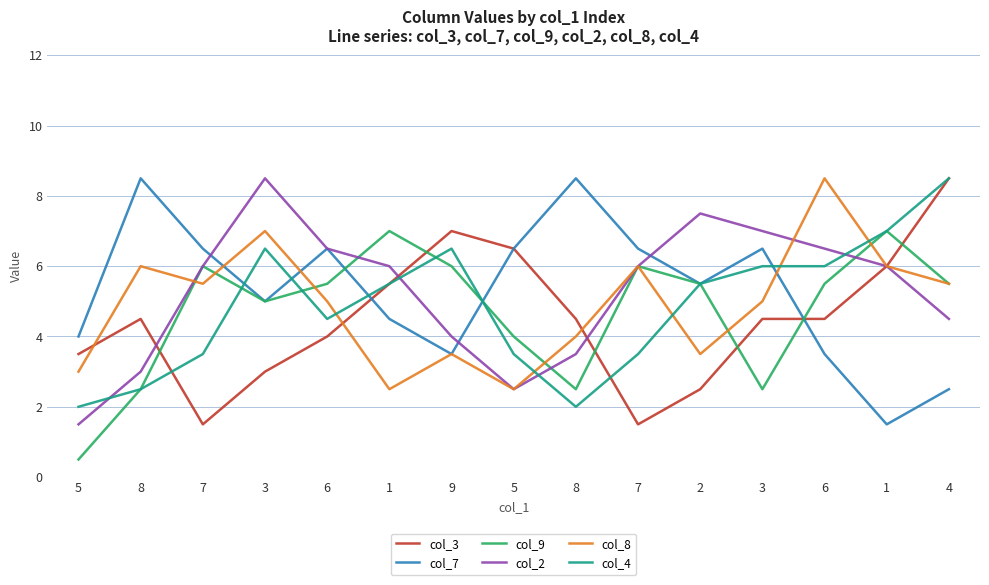

At which label does col_3 first exceed 4?

8